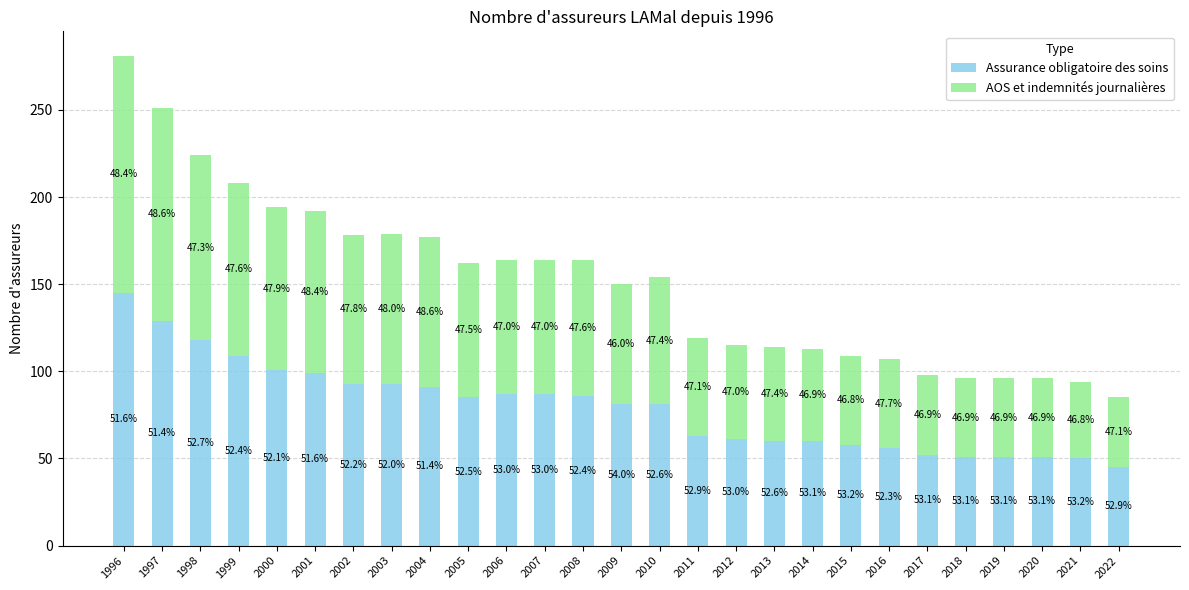

How many bars are there in total?

27